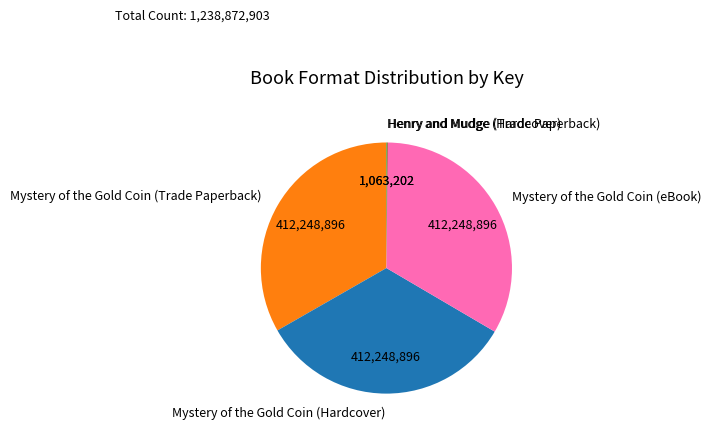

Is there a majority slice in this chart?

No